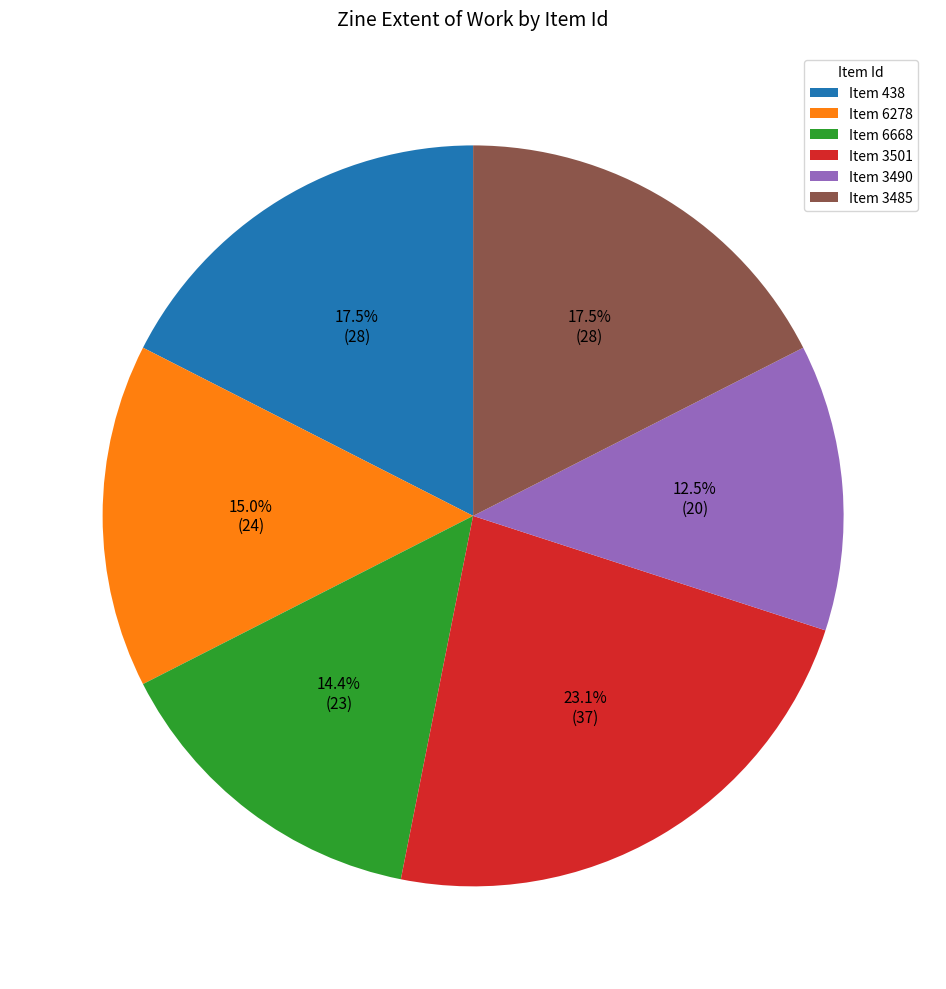

How many segments does this pie chart have?

6